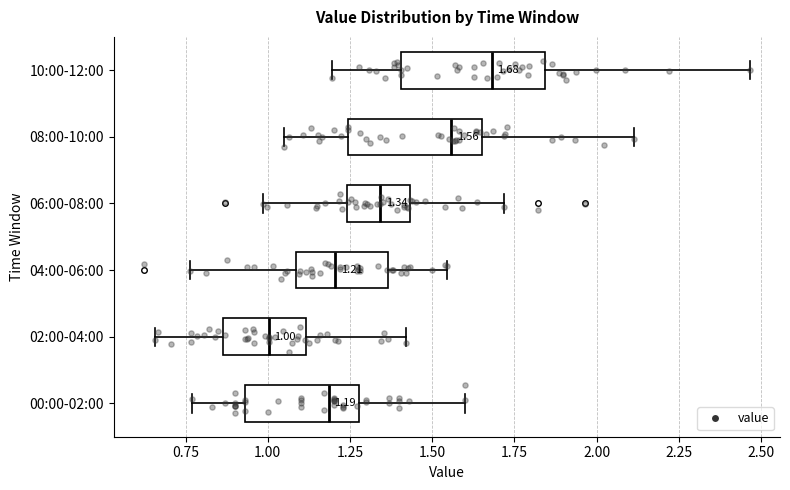

Which box has the furthest to the right median line?

10:00-12:00